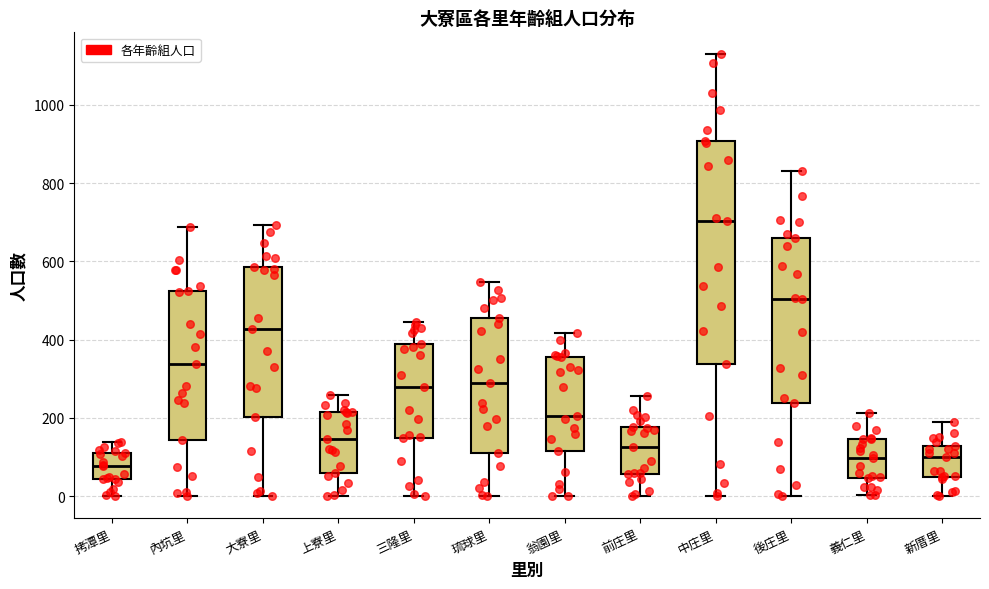

Where does the median line of the box for 三隆里 sit on the y-axis? The values are not printed on the chart, so give them approximately, as read against the axis.

280